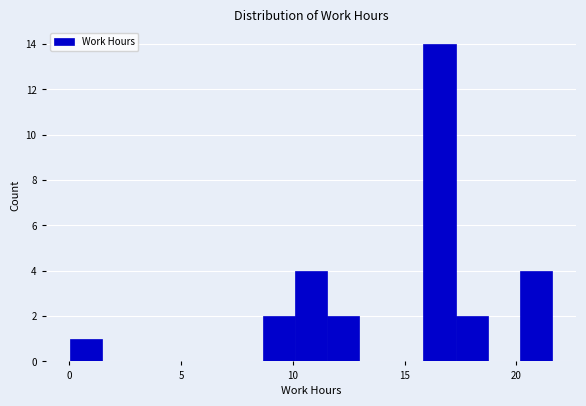

Read against the x-axis, roughly where is the centre of the tallest bar?

16.5